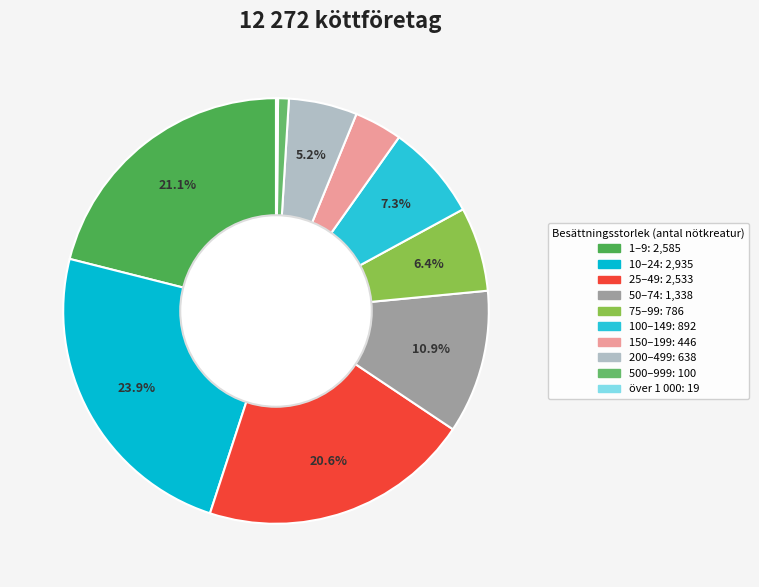

Is the sum of över 1 000 and 10–24 greater than half?

No